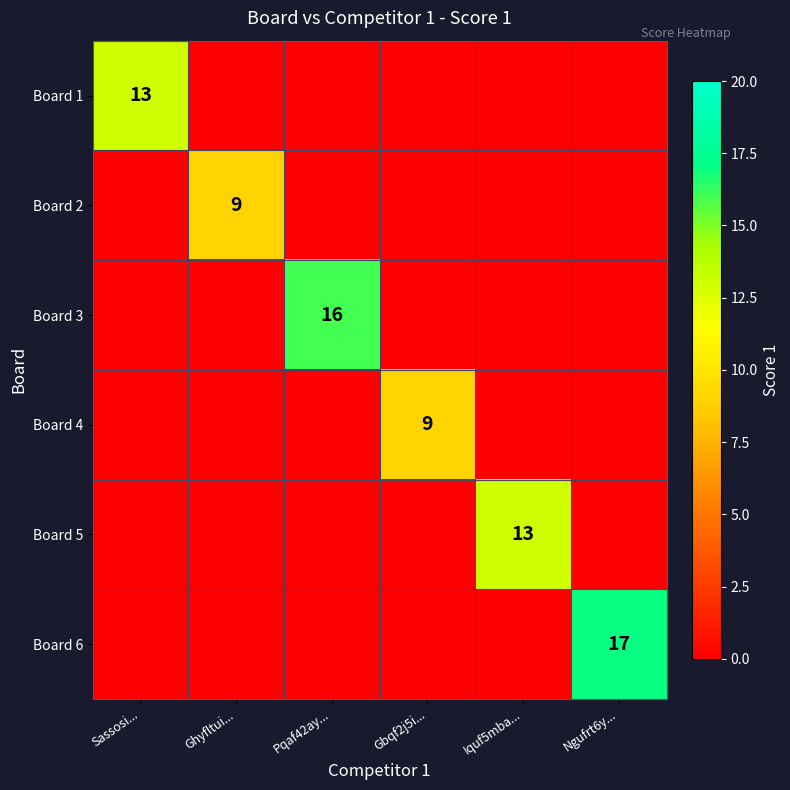

True or false: Board 6 has a value of 10 at Ngufrt6y....

False